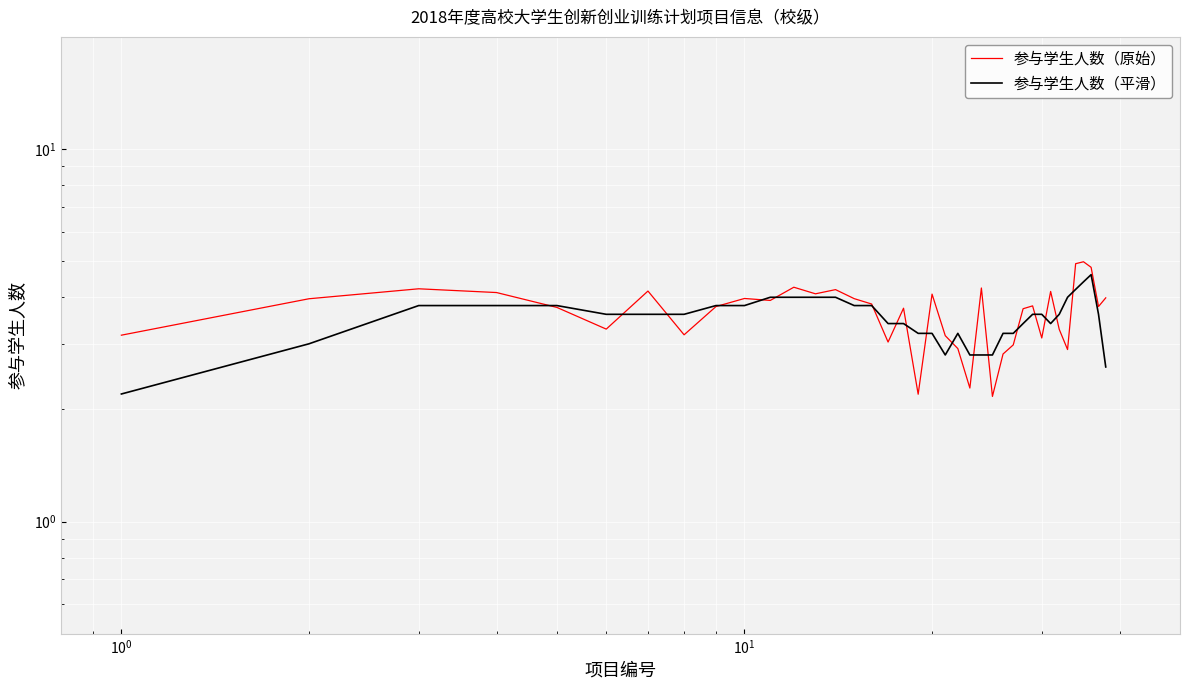

Is it true that 参与学生人数（原始） equals 1.7 at 35?

False